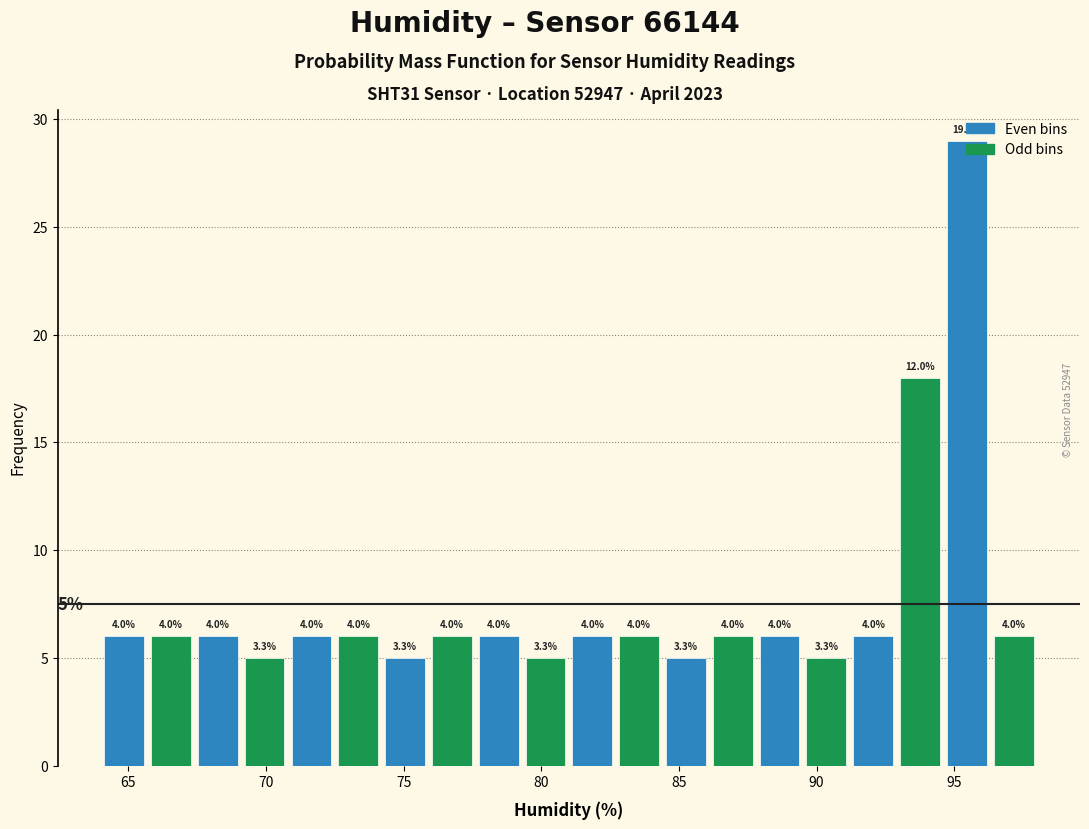

Around what value on the x-axis is the tallest bar? Give the approximate position of its centre, as read against the axis.

95.5